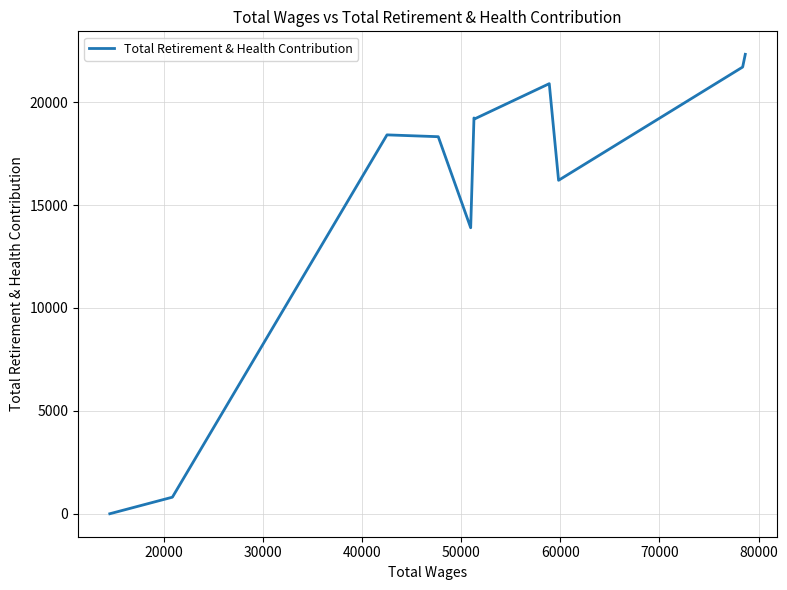

What is the difference between the maximum and minimum values?

22327